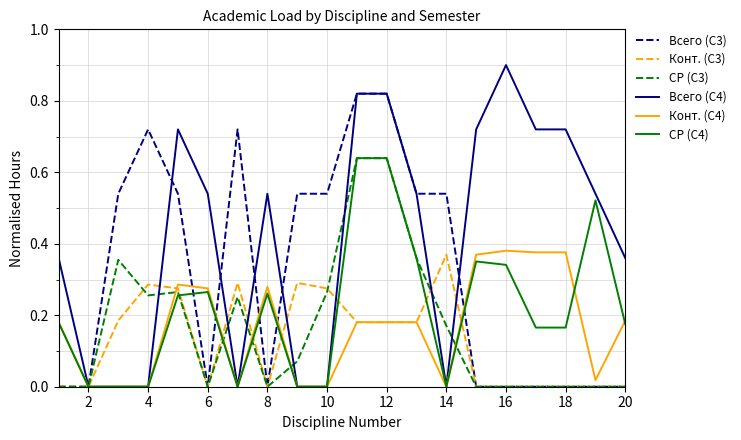

Count the number of data series in this chart.

6